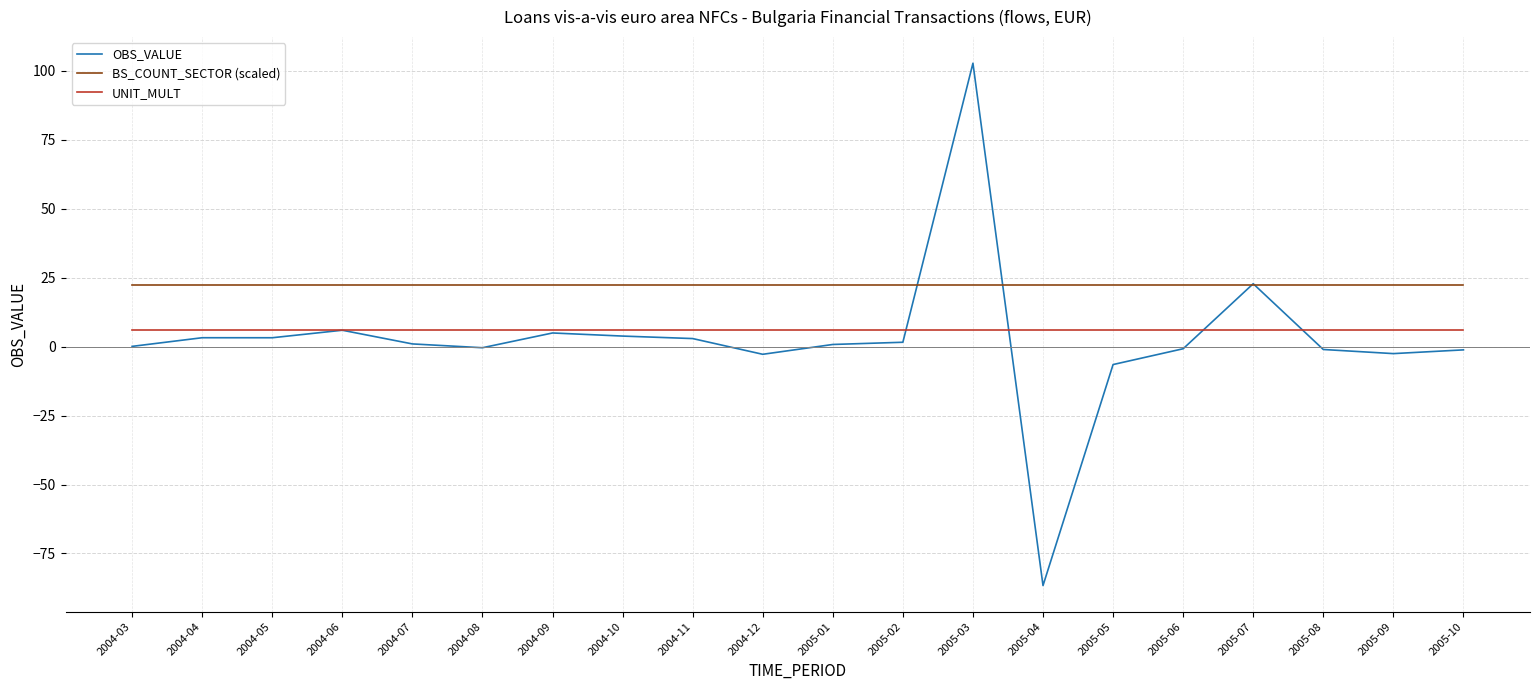

Which category has the lowest value across all series?

2005-04